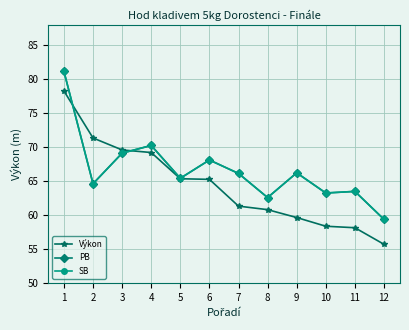

The PB series shows 114.4 at 9. True or false?

False